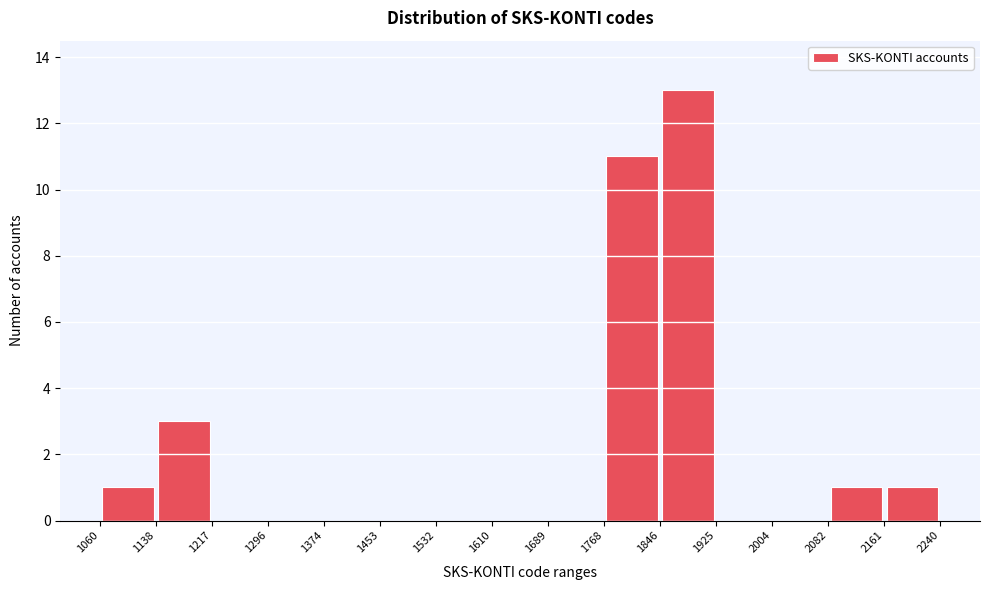

How tall is the bar that spans 1060 to 1138 on the x-axis? The values are not printed on the chart, so give them approximately, as read against the axis.

1